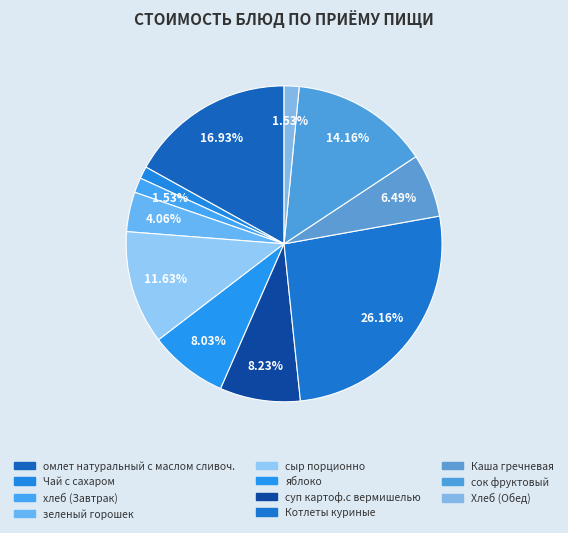

What percentage is the Каша гречневая slice, to the nearest percent?

6%